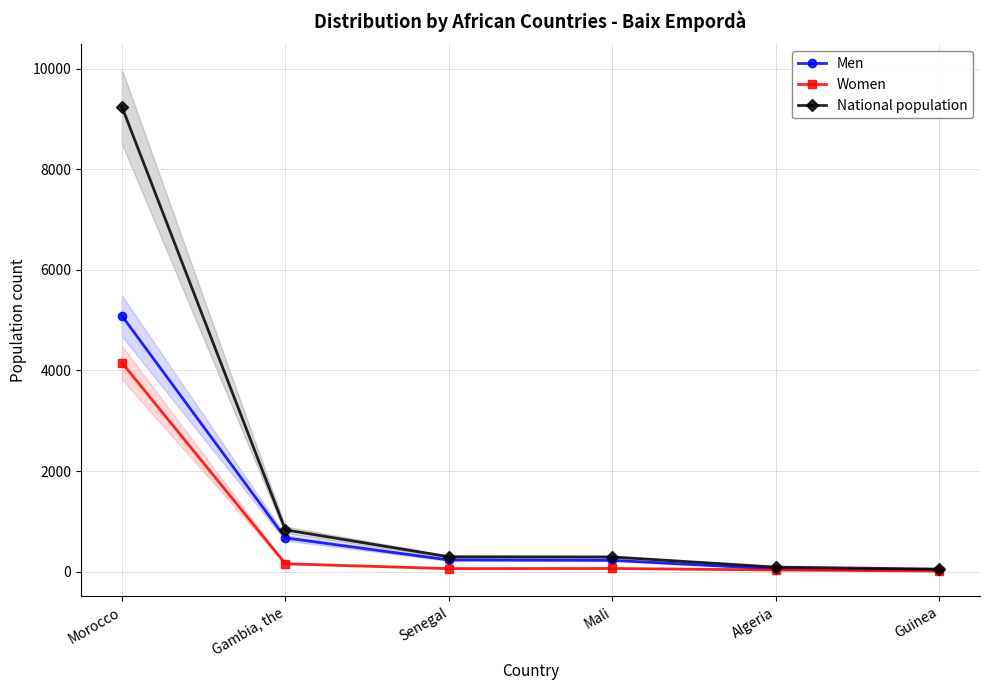

At which category does Women reach its first local peak?

Mali